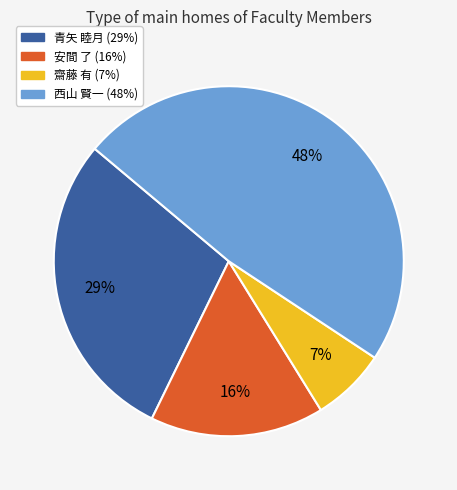

To the nearest percent, what is the combined percentage of 青矢 睦月 and 西山 賢一?

77%